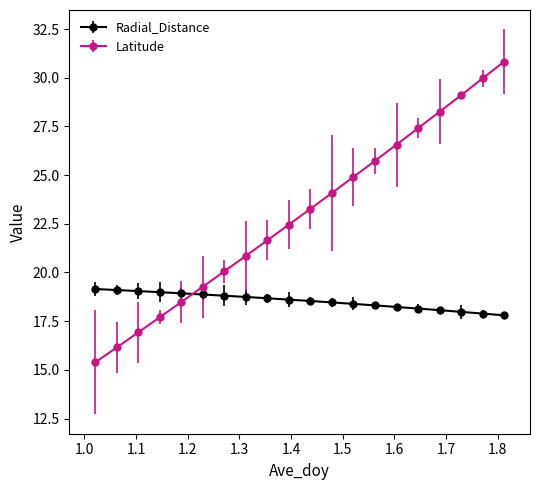

What is the value of the Latitude point at the 2nd from the left?

16.2